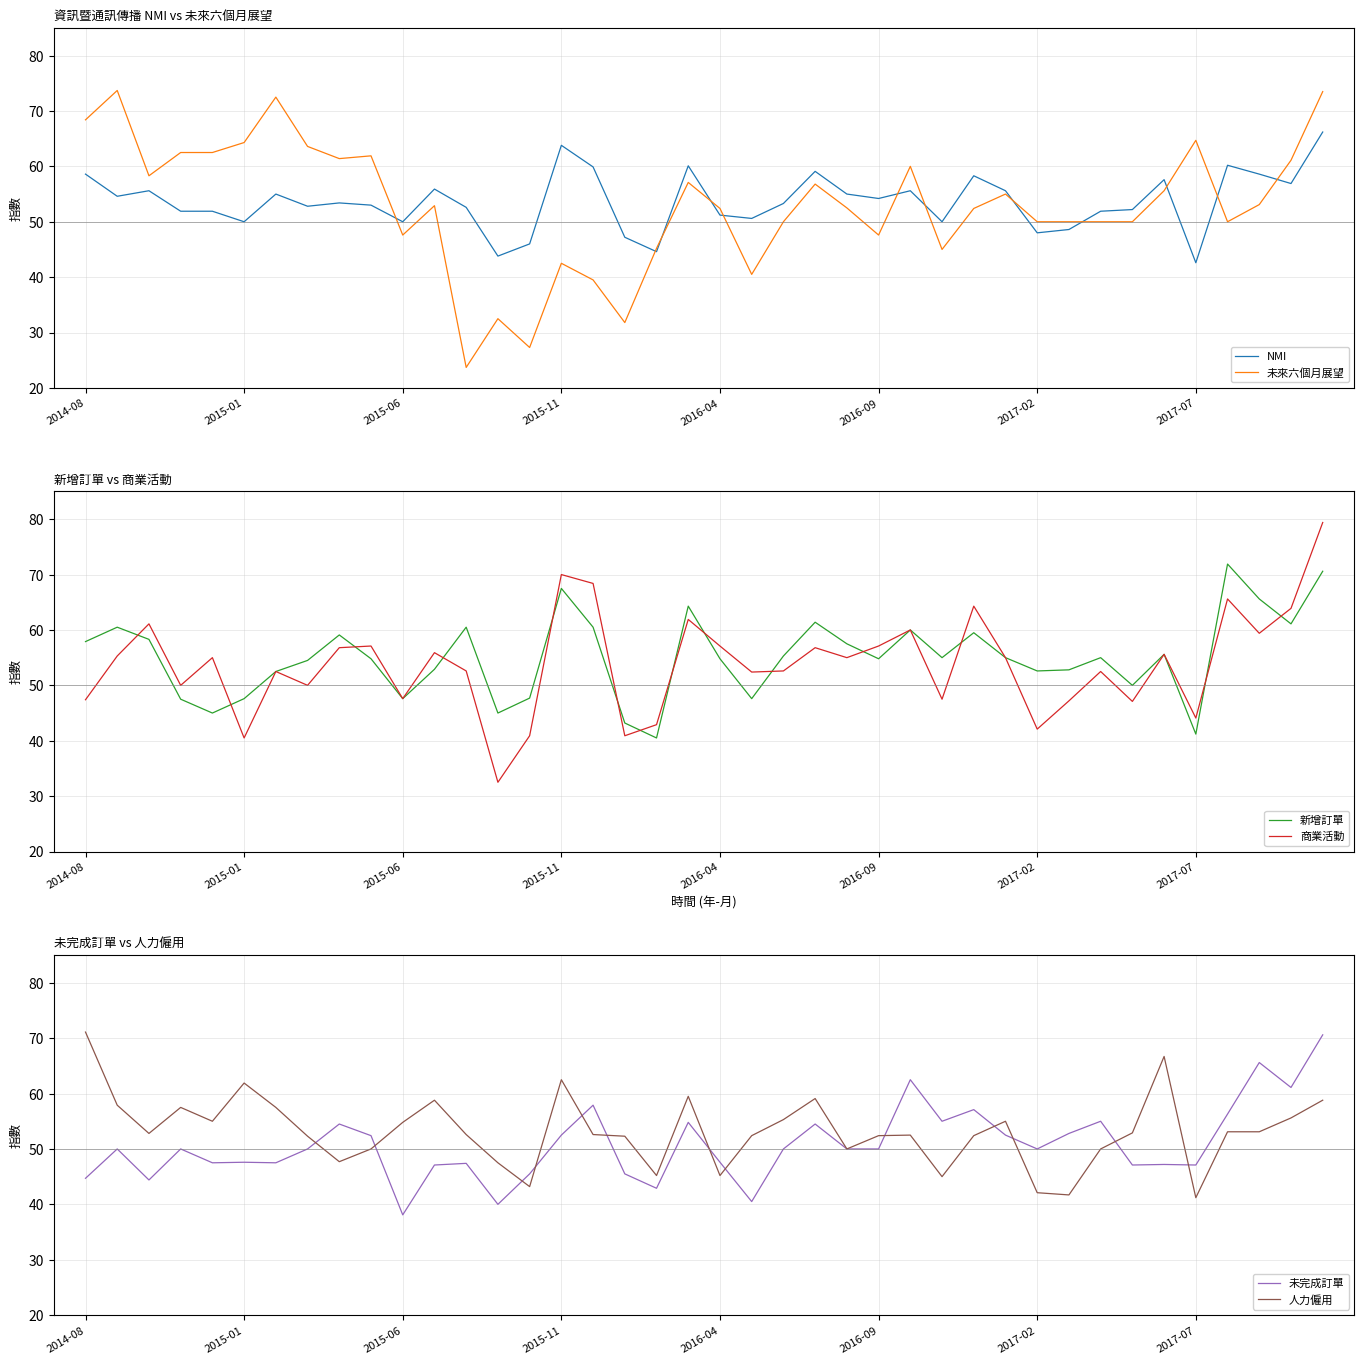

What is the average value of the 未來六個月展望 series?

53.0